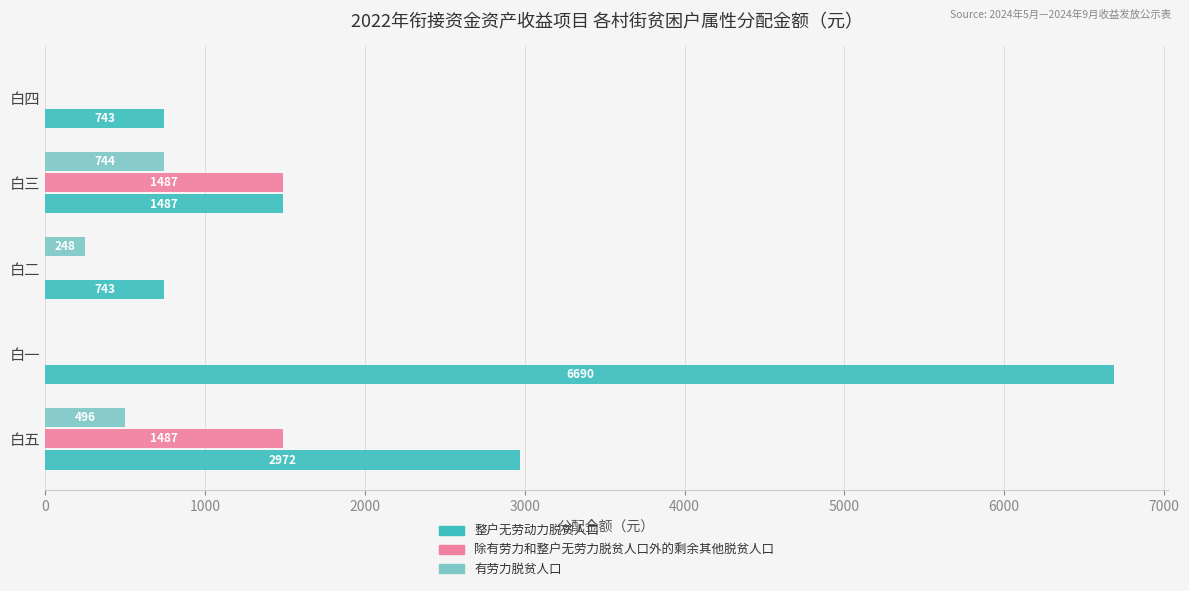

The 整户无劳动力脱贫人口 series shows 743.3 at 白二. True or false?

True